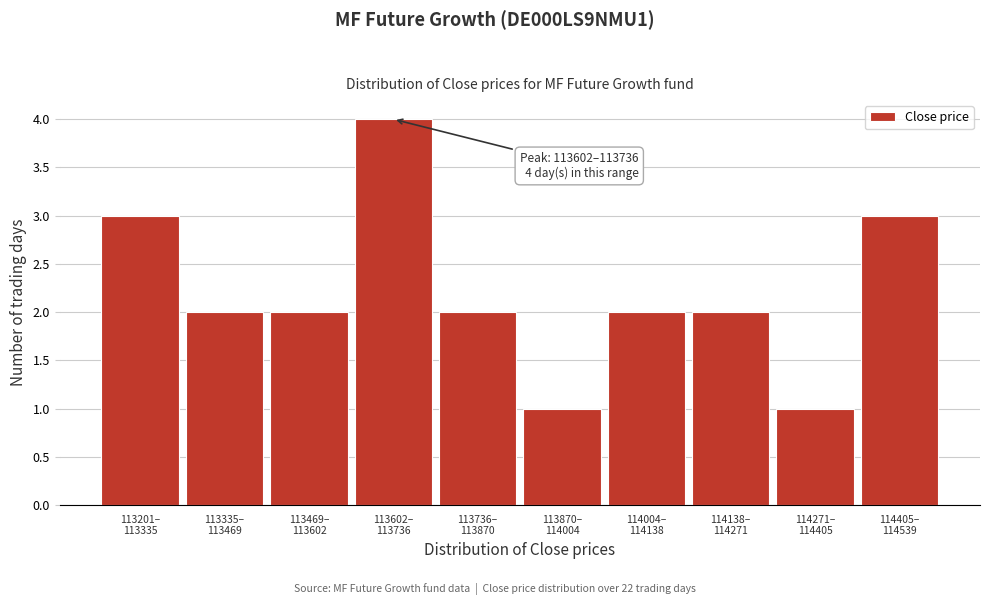

Reading left to right, transcribe all the data shown in this chart.

3	2	2	4	2	1	2	2	1	3